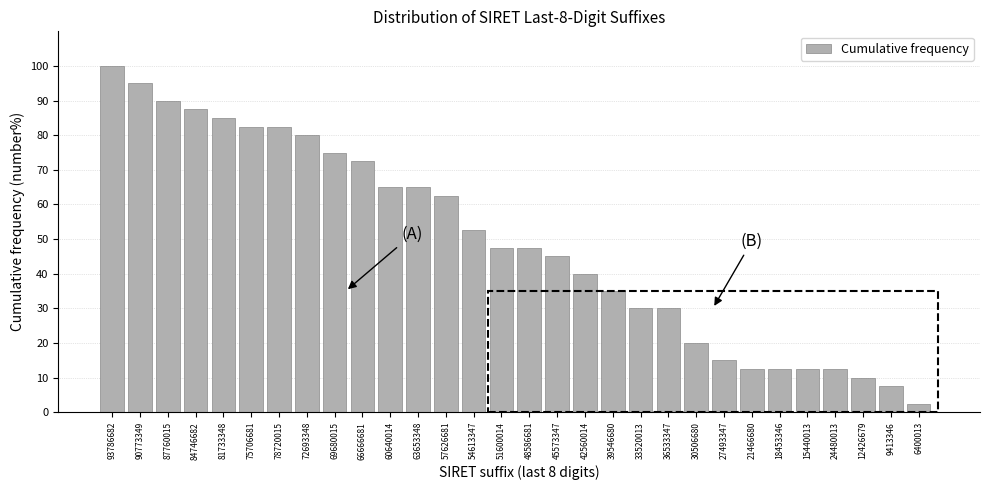

Reading left to right, what are all the values shown in this chart?

100.0	95.0	90.0	87.5	85.0	82.5	82.5	80.0	75.0	72.5	65.0	65.0	62.5	52.5	47.5	47.5	45.0	40.0	35.0	30.0	30.0	20.0	15.0	12.5	12.5	12.5	12.5	10.0	7.5	2.5